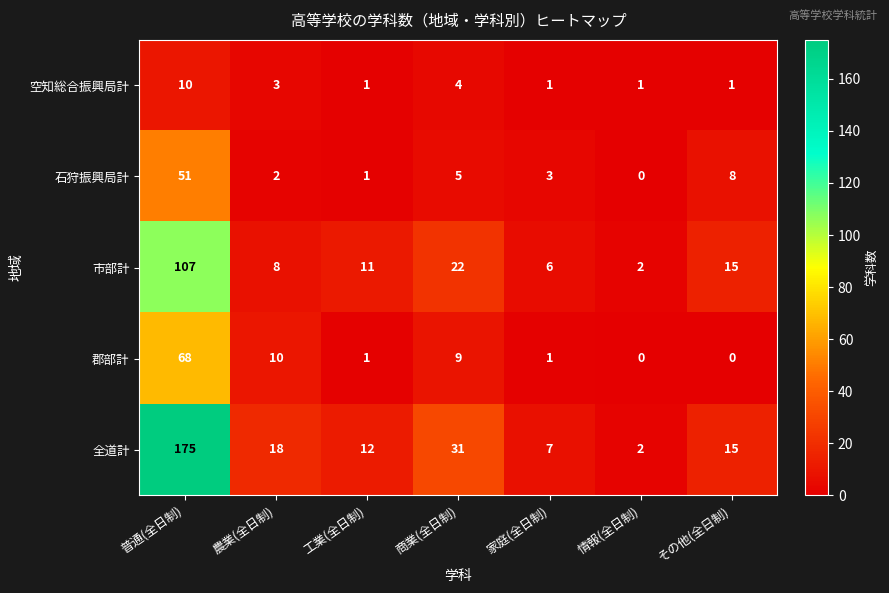

Rank the categories by 石狩振興局計 value from highest to lowest.

普通(全日制), その他(全日制), 商業(全日制), 家庭(全日制), 農業(全日制), 工業(全日制), 情報(全日制)